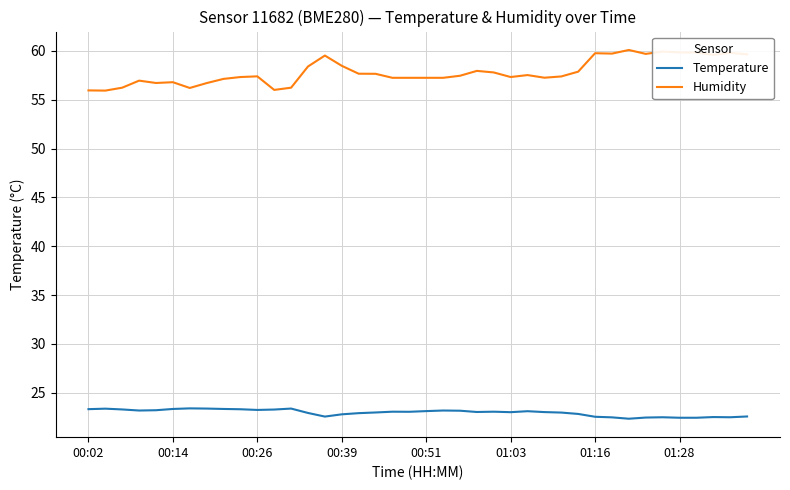

True or false: Temperature and Humidity cross at least once.

False